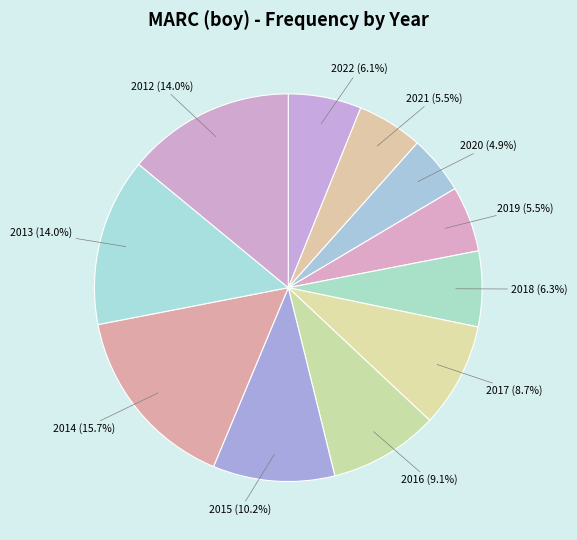

What percentage is the 2015 slice, to the nearest percent?

10%